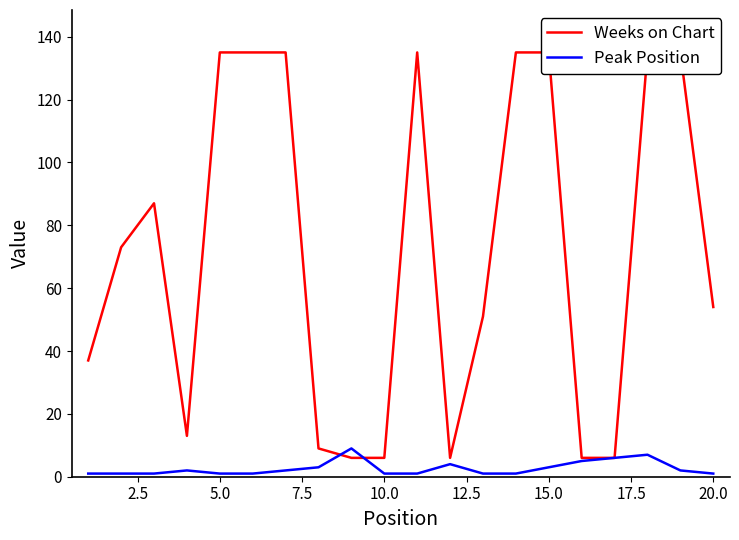

Which series has the largest range (max minus min)?

Weeks on Chart